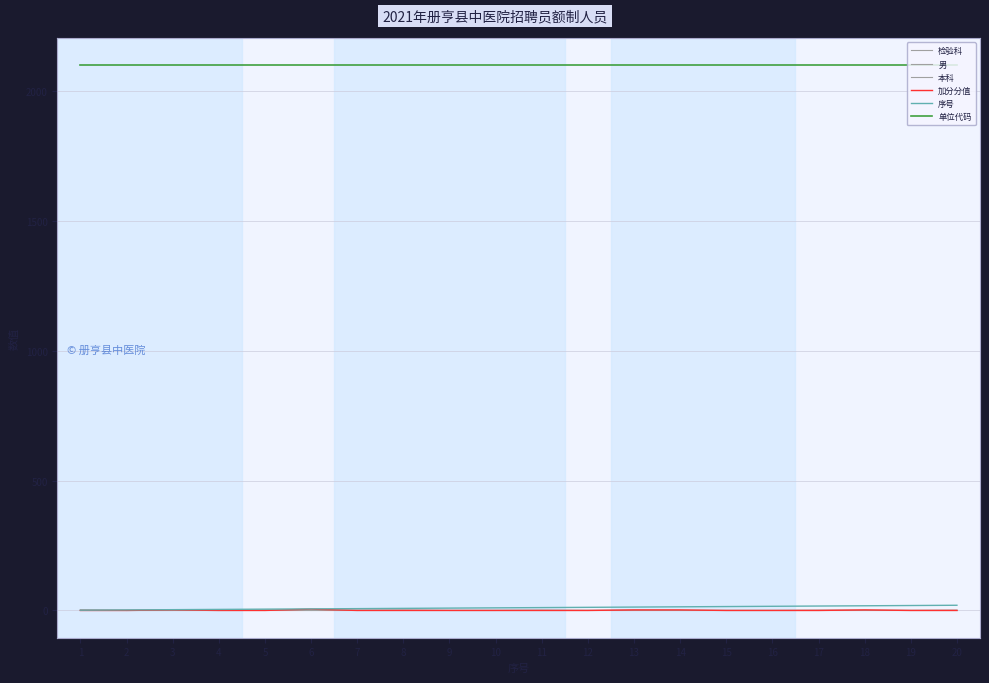

Reading left to right, list all the values displayed in this chart.

检验科: 2	2	2	2	2	2	2	2	2	2	2	2	2	2	2	2	2	2	2	2
男: 1	0	0	0	1	0	1	1	0	0	1	0	1	0	0	0	1	1	0	0
本科: 1	0	0	1	0	0	0	1	0	0	0	0	0	0	0	0	0	0	0	1
加分分值: 0	0	2	0	0	5	0	0	0	0	0	0	2	2	0	0	0	2	0	0
序号: 1	2	3	4	5	6	7	8	9	10	11	12	13	14	15	16	17	18	19	20
单位代码: 2101	2101	2101	2101	2101	2101	2101	2101	2101	2101	2101	2101	2101	2101	2101	2101	2101	2101	2101	2101